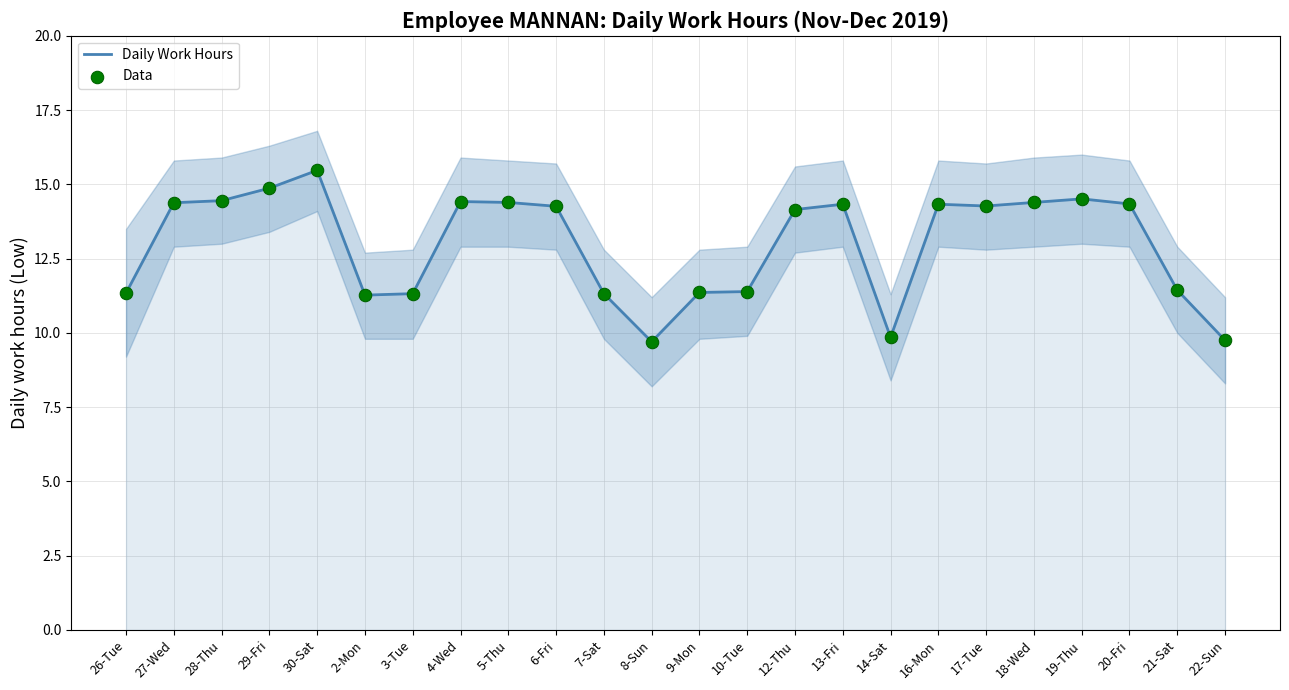

At how many categories does at least one series exceed 15?

1